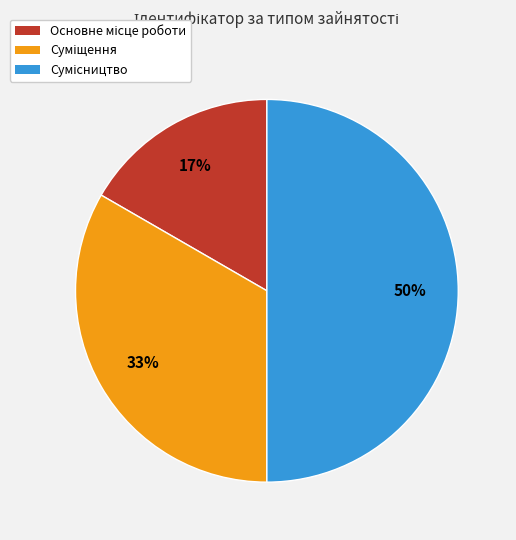

To the nearest percent, what is the average slice percentage?

33%